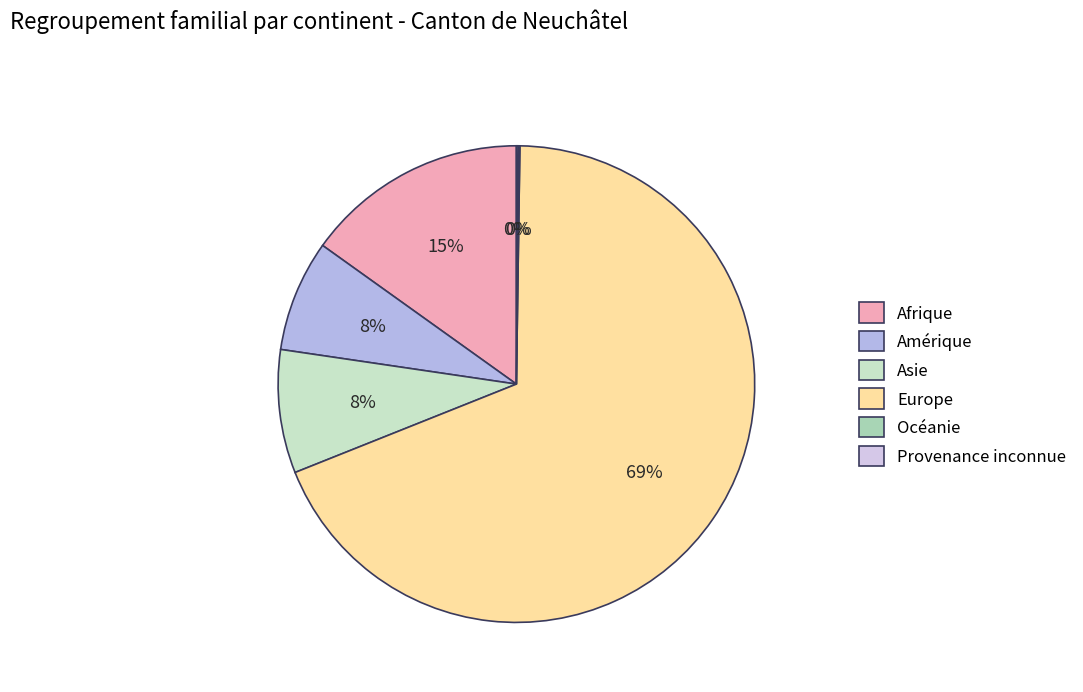

What is the change in value from Amérique to Europe?

+526